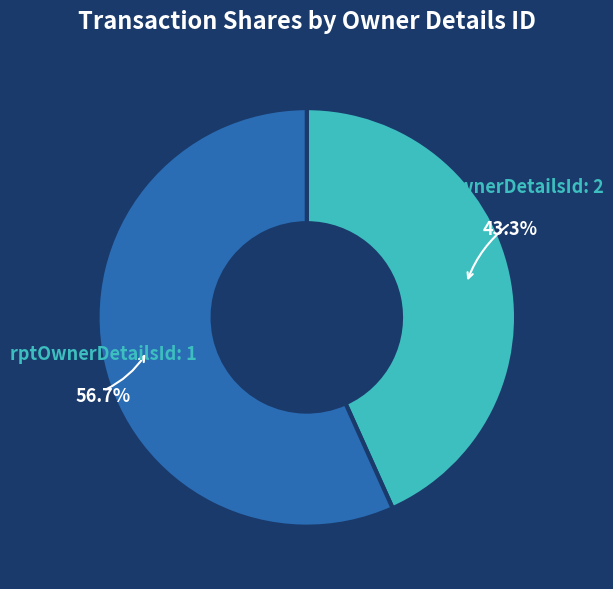

Which has a higher value, rptOwnerDetailsId: 2 or rptOwnerDetailsId: 1?

rptOwnerDetailsId: 1